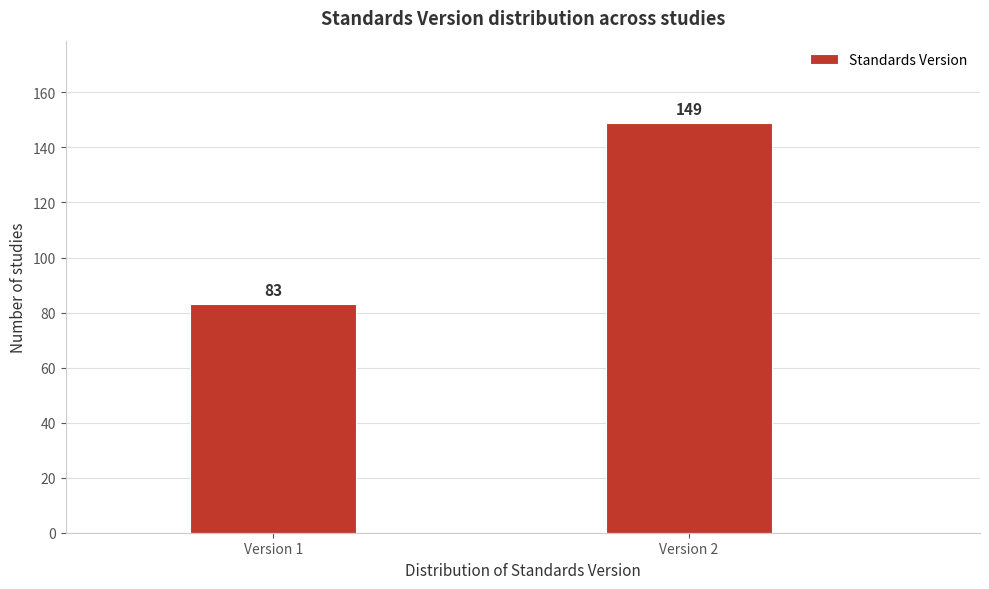

Reading left to right, transcribe all the data shown in this chart.

83	149